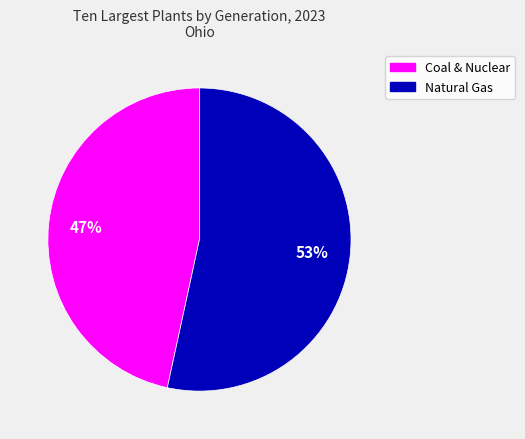

To the nearest percent, what is the average slice percentage?

50%